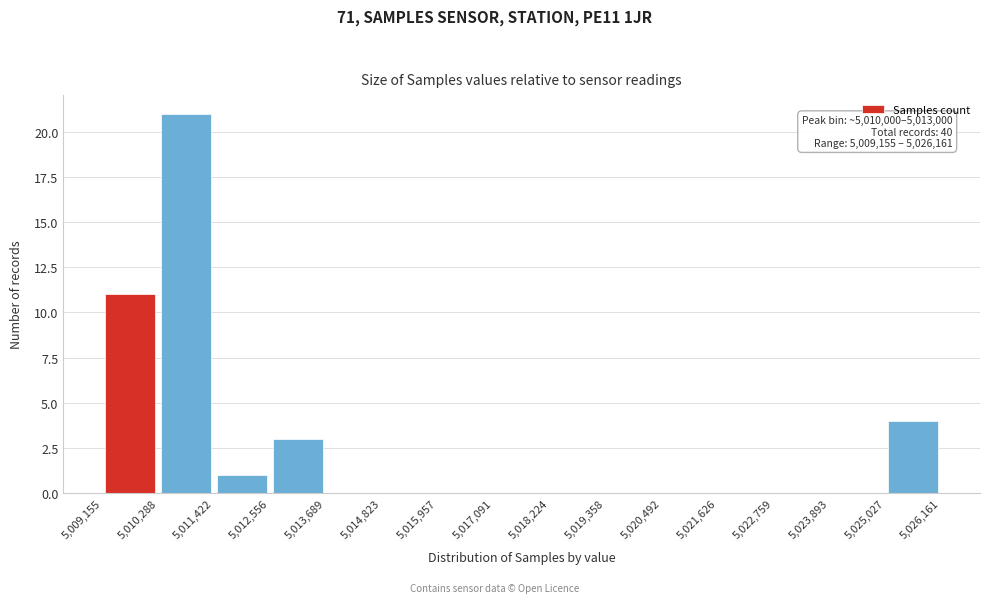

Which range on the x-axis has the tallest bar?

5,010,288 to 5,011,422